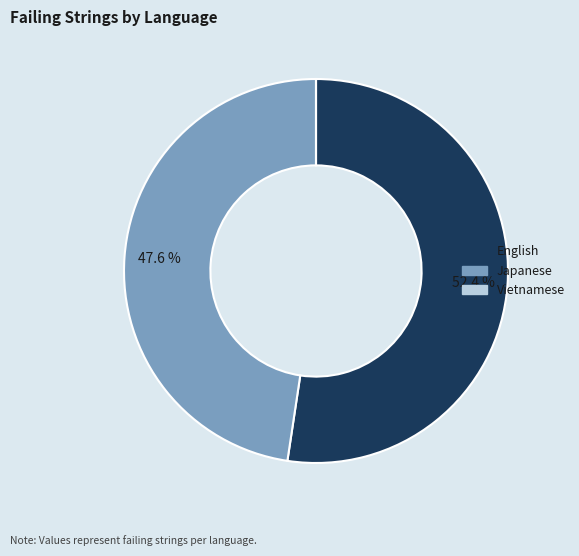

How much of the chart is everything except Japanese?

52.4%